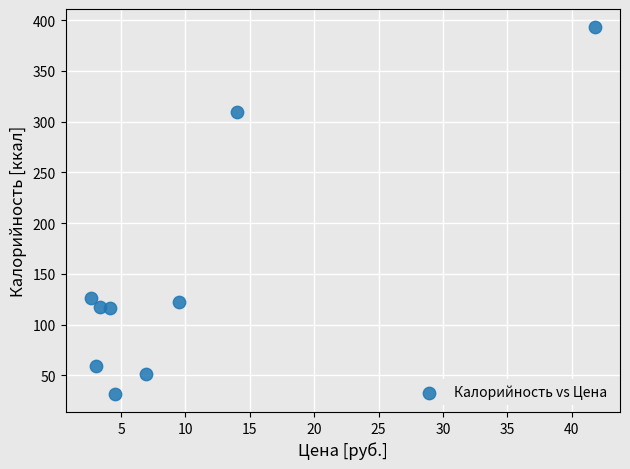

What Y value in the scatter plot is closest to 212?

126